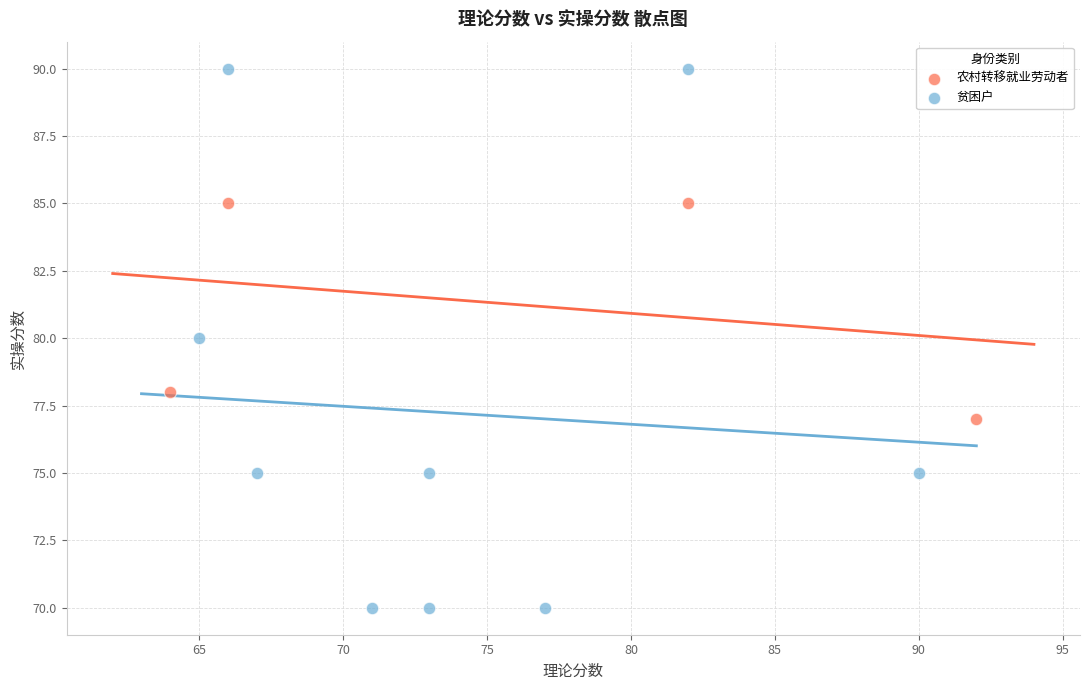

Which series reaches the minimum Y coordinate?

贫困户